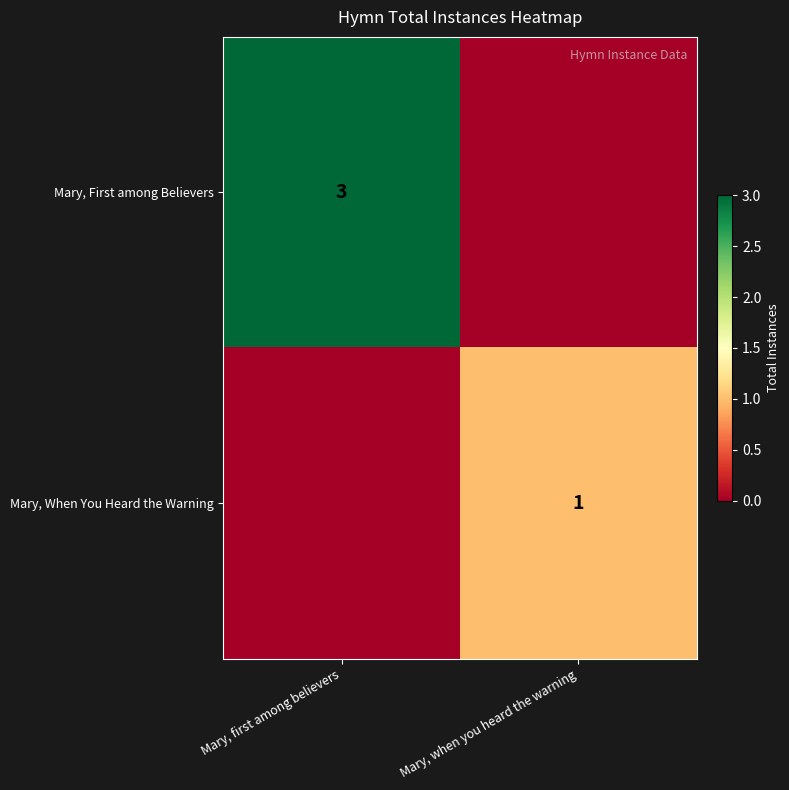

Count the number of data series in this chart.

2